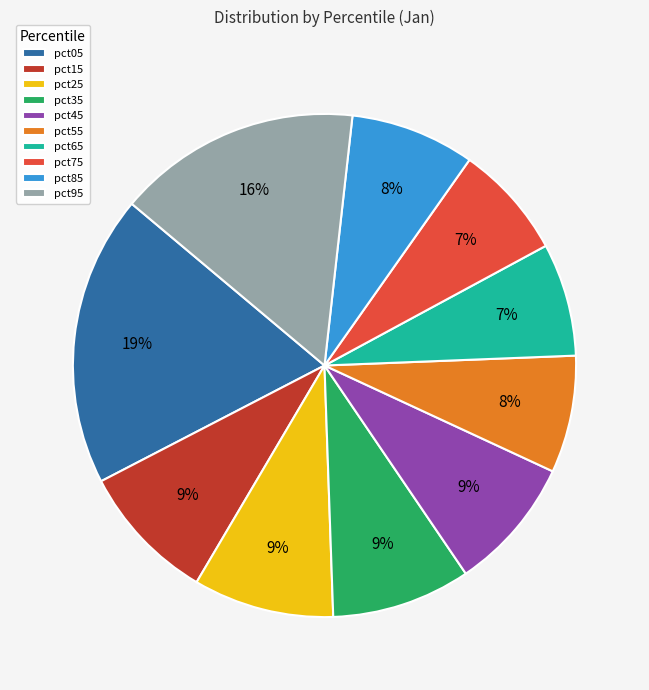

Is it true that pct55 is 13% of the pie?

False